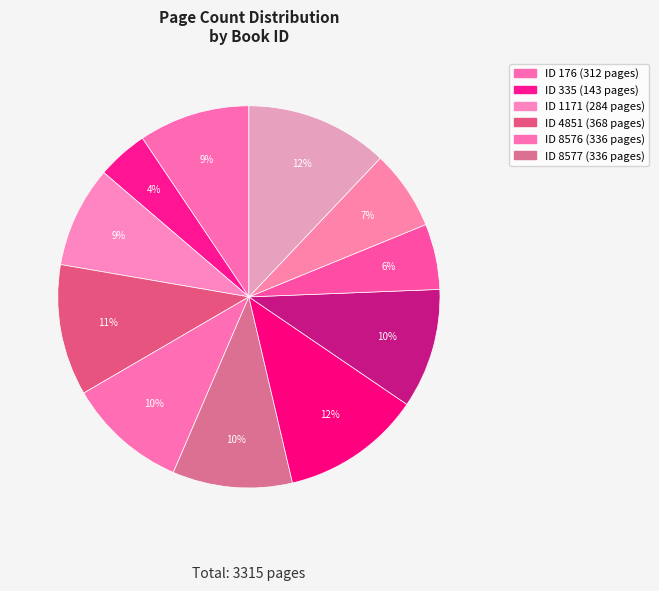

Which slice is the smallest?

335